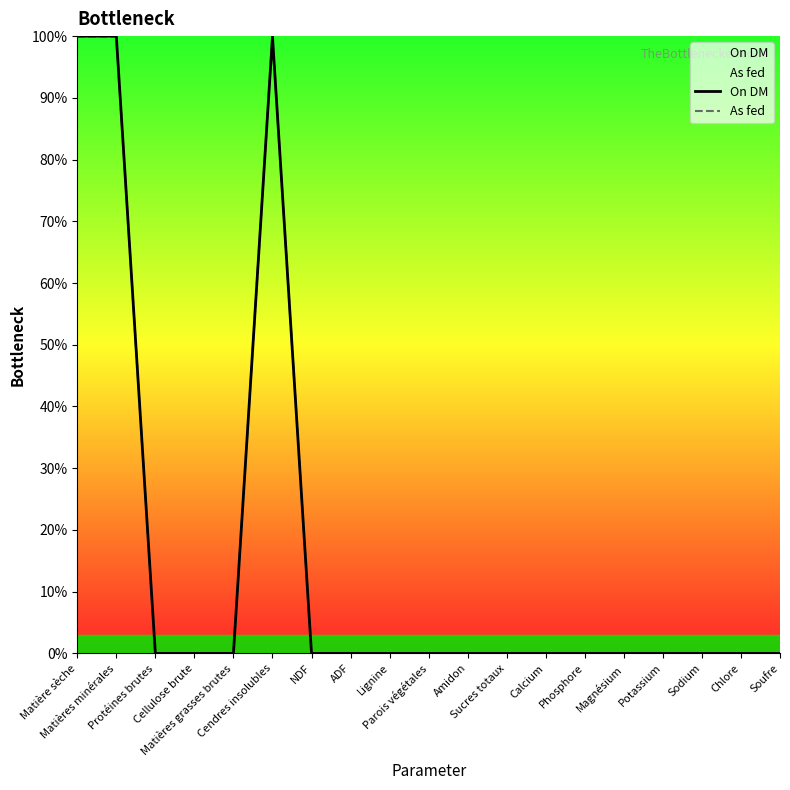

What is the maximum value shown in the chart?

100.0